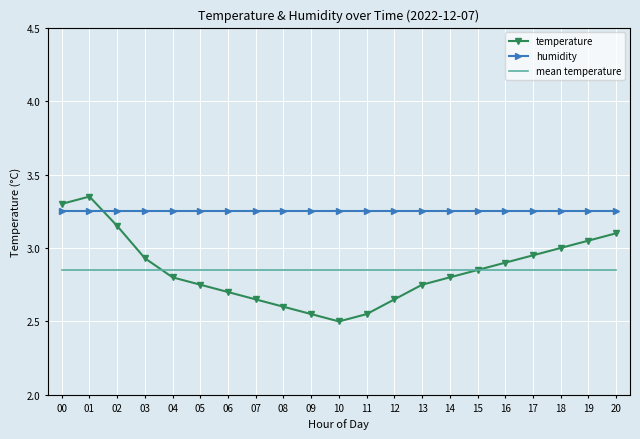

What is the total value across all series at 10?

8.6